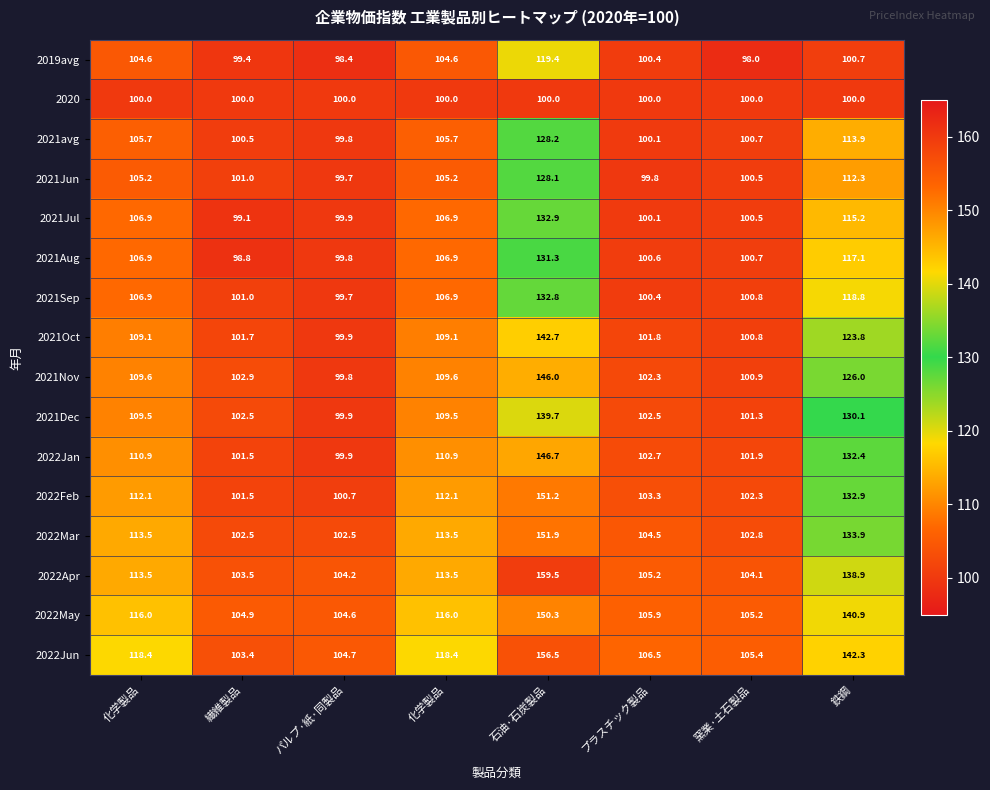

At 窯業·土石製品, list the series in order from smallest to largest.

2019avg, 2020, 2021Jun, 2021Jul, 2021avg, 2021Aug, 2021Sep, 2021Oct, 2021Nov, 2021Dec, 2022Jan, 2022Feb, 2022Mar, 2022Apr, 2022May, 2022Jun